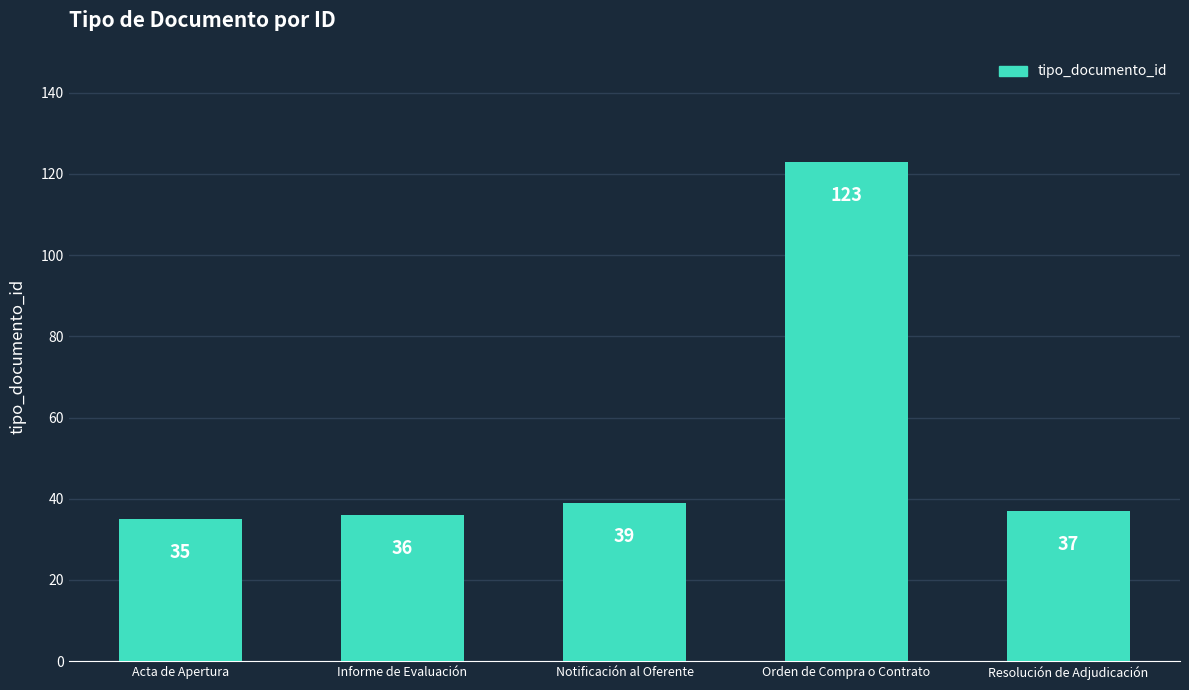

Where does the data first go above 37?

Notificación al Oferente